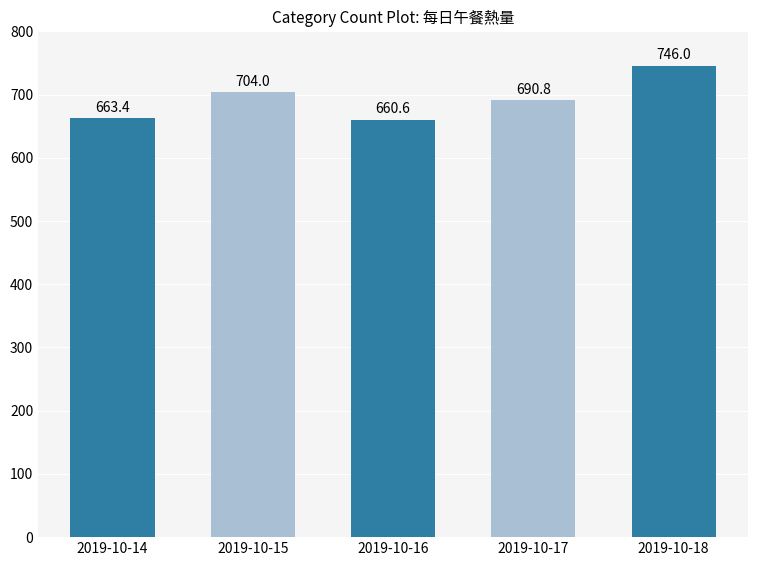

Reading left to right, what are all the values shown in this chart?

663.4	704.0	660.6	690.8	746.0